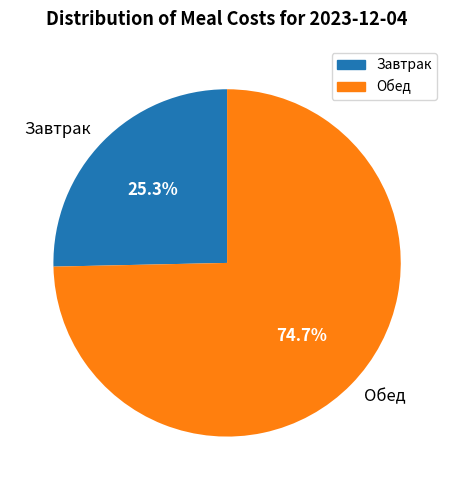

To the nearest percent, what is the difference between the Завтрак and Обед slice percentages?

49%